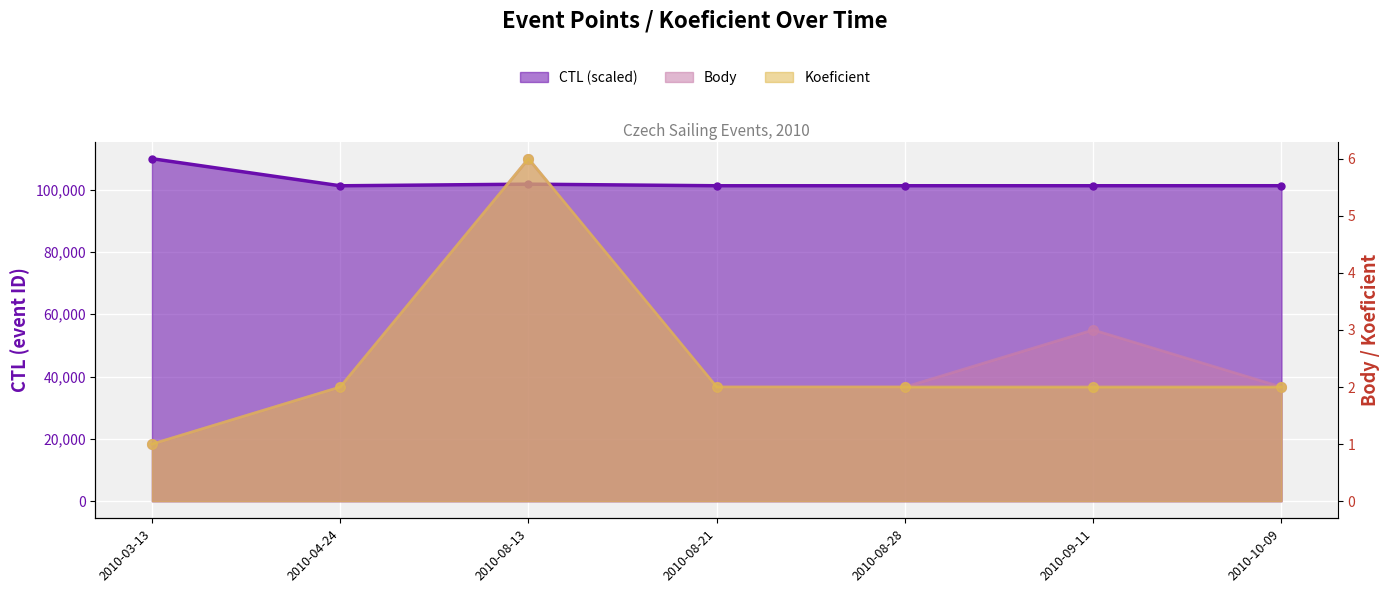

What is the difference between the CTL (scaled) values at 2010-08-21 and 2010-08-13?

513